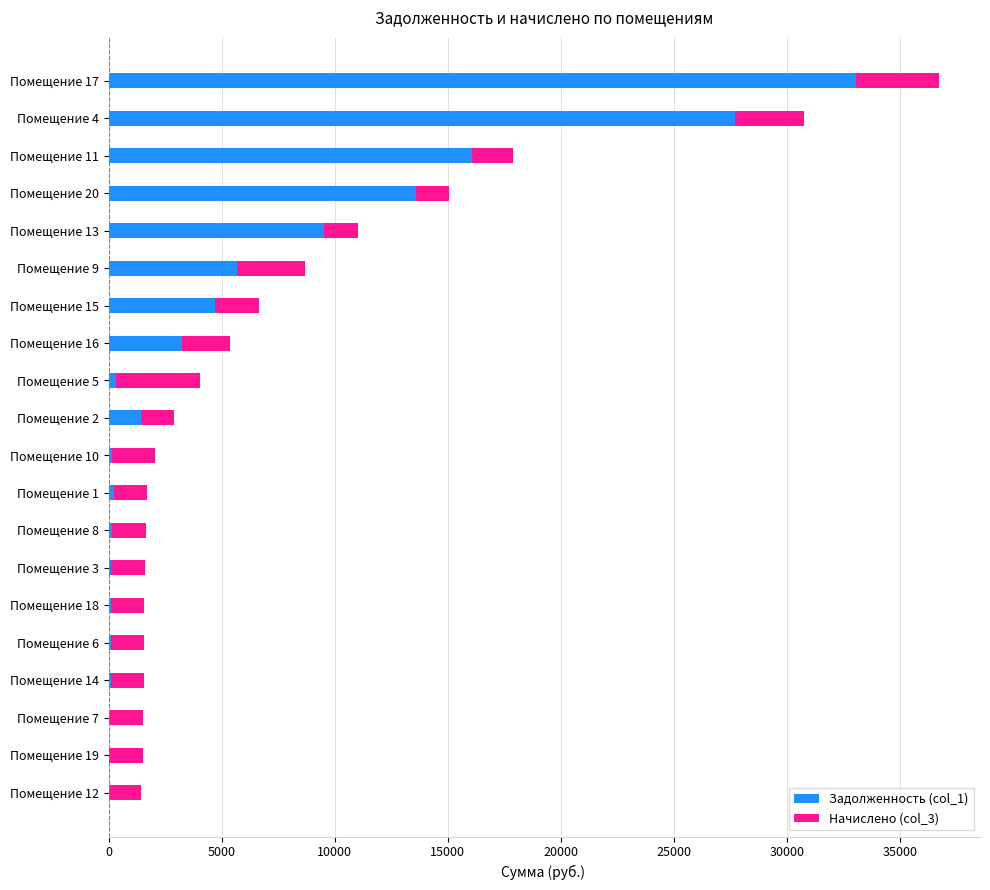

What is the maximum value for Задолженность (col_1)?

33040.5